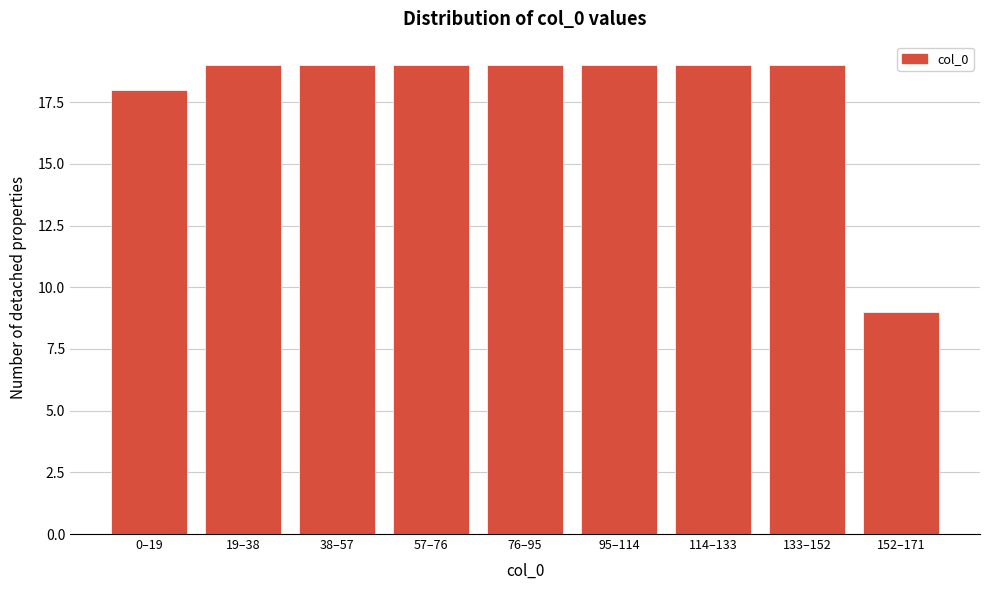

Reading right to left, what are all the values shown in this chart?

152–171=9	133–152=19	114–133=19	95–114=19	76–95=19	57–76=19	38–57=19	19–38=19	0–19=18